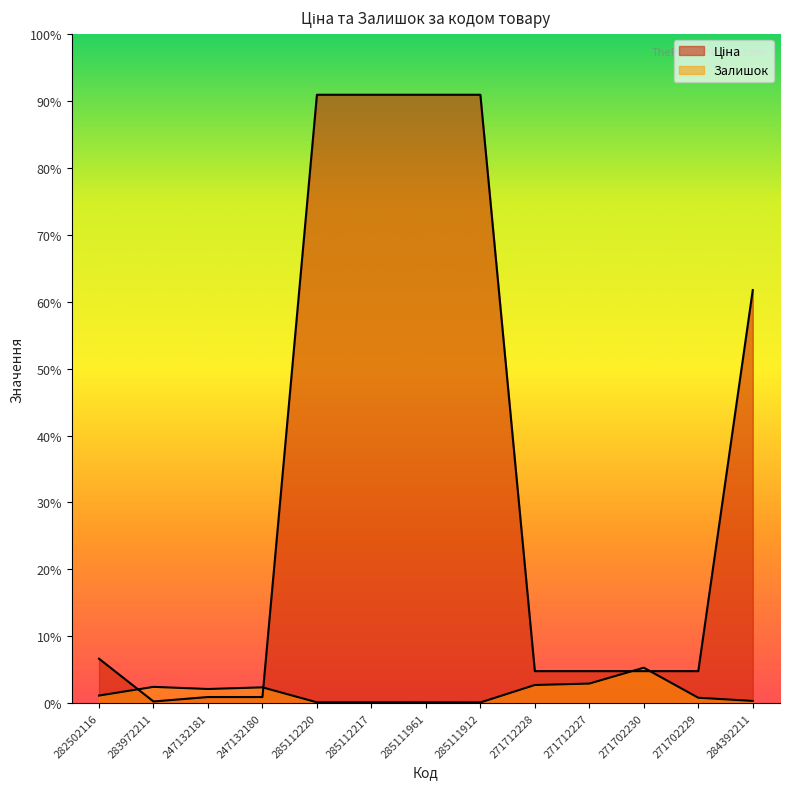

At which label does Ціна first exceed 585?

282502116